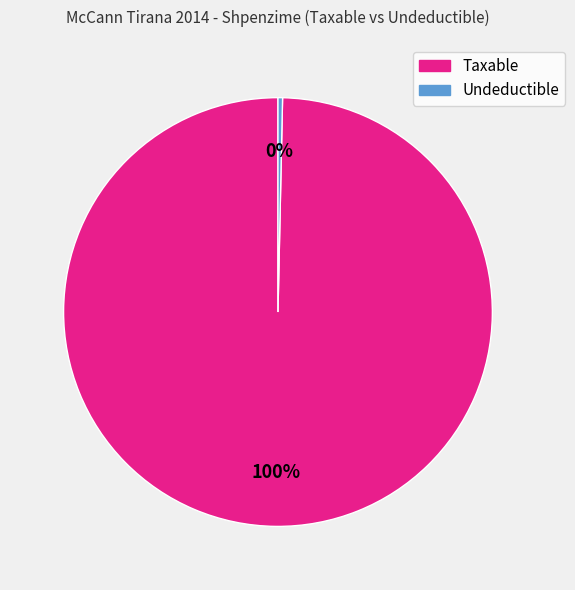

The Taxable slice represents 1% of the pie. True or false?

False